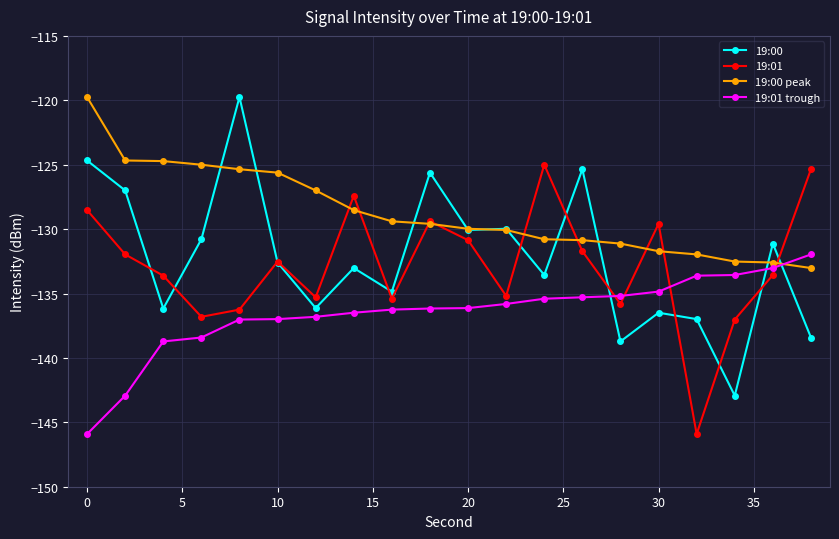

What is the average value of the 19:00 peak series?

-128.7